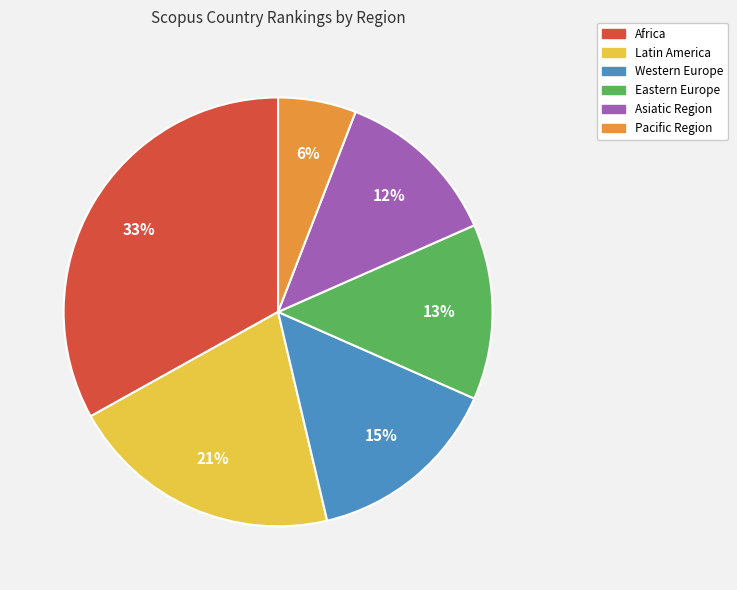

Approximately how many times larger is the value at Asiatic Region compared to Eastern Europe?

0.9